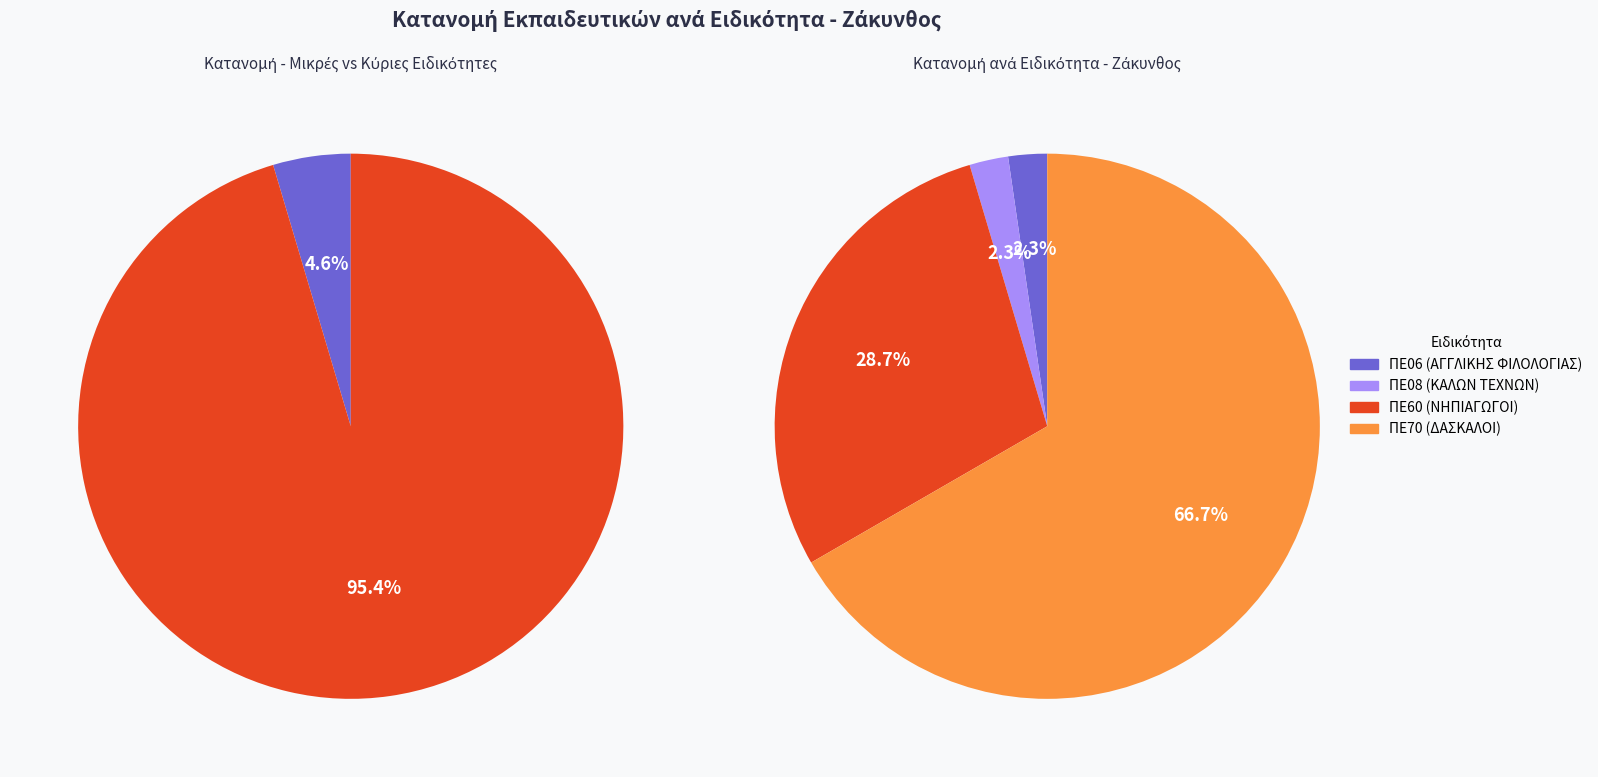

Count the number of slices in the pie.

4